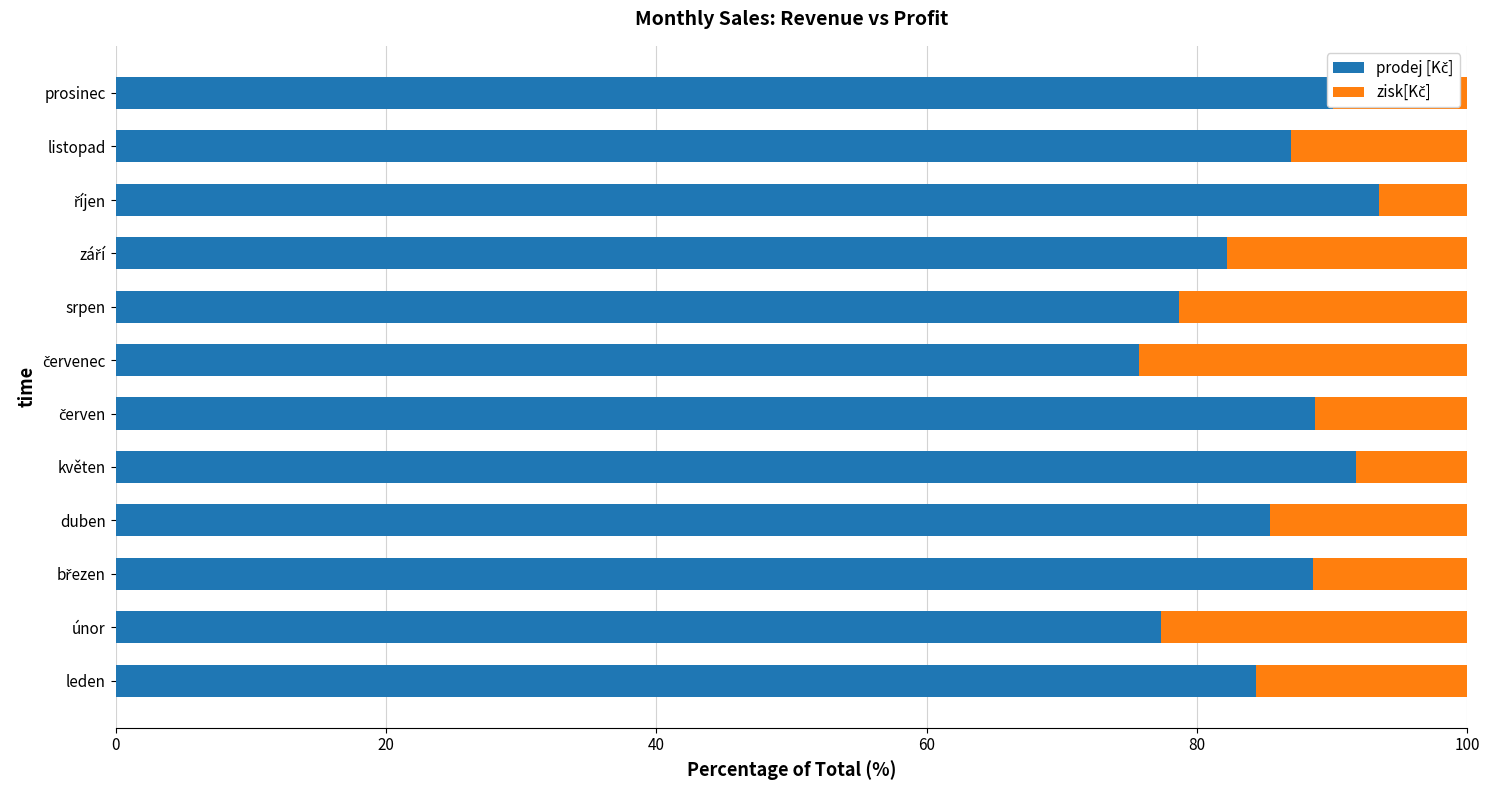

What is the total value across all series at prosinec?

100.0